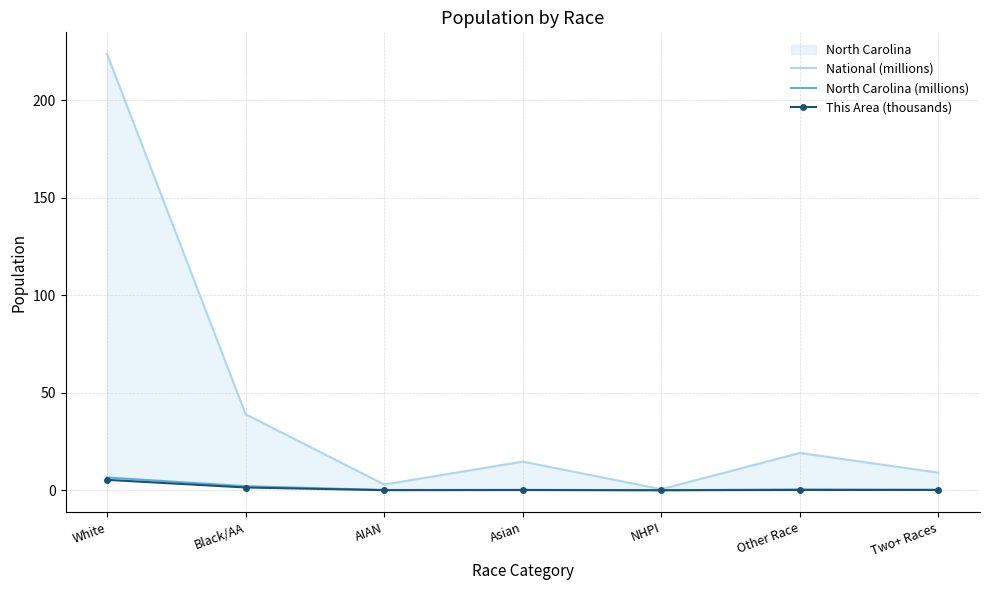

What is the difference between the highest and lowest values at Black/AA?

37.5